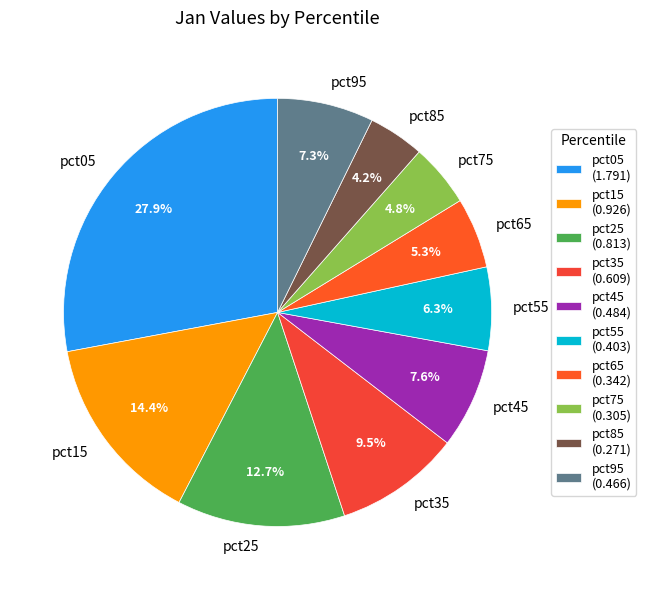

Is there any slice that represents more than half of the pie?

No